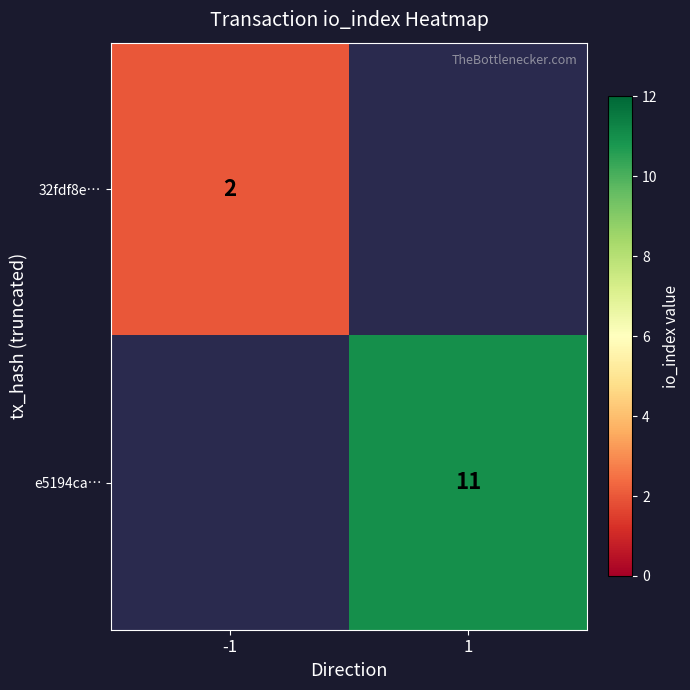

Is it true that 32fdf8e… equals 1 at -1?

False